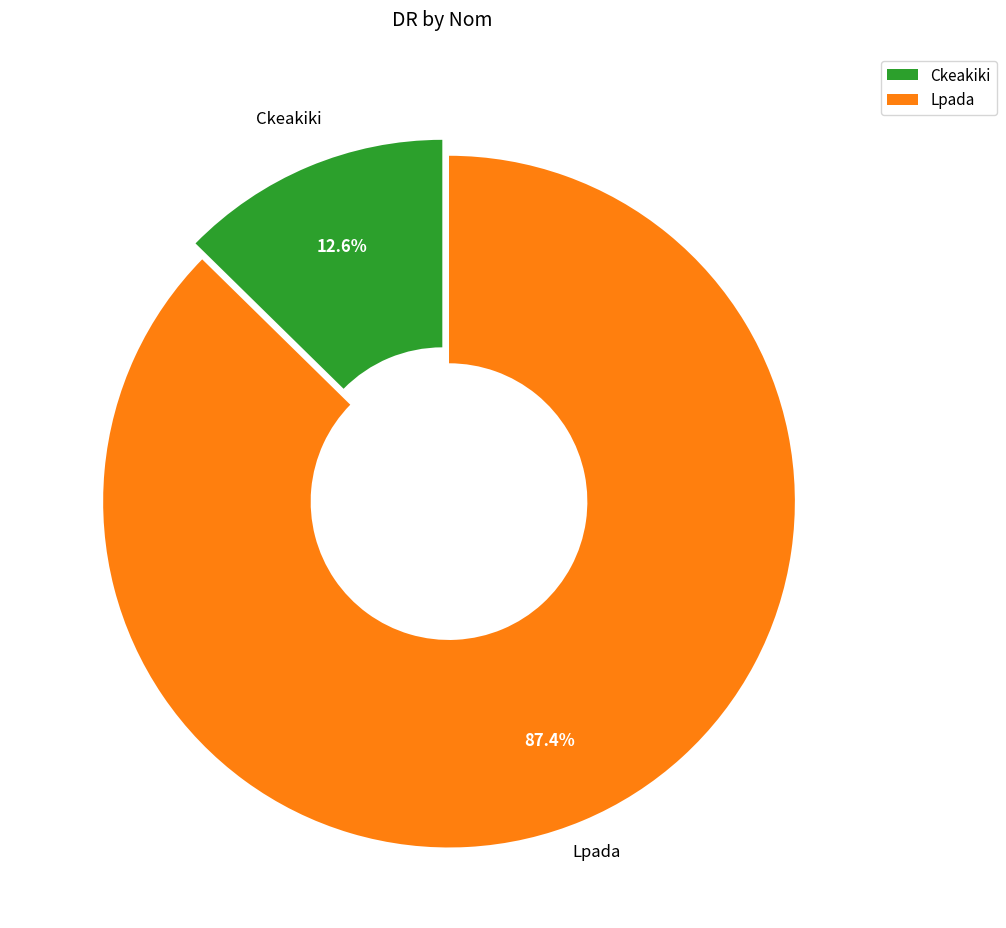

Between Lpada and Ckeakiki, which is larger?

Lpada